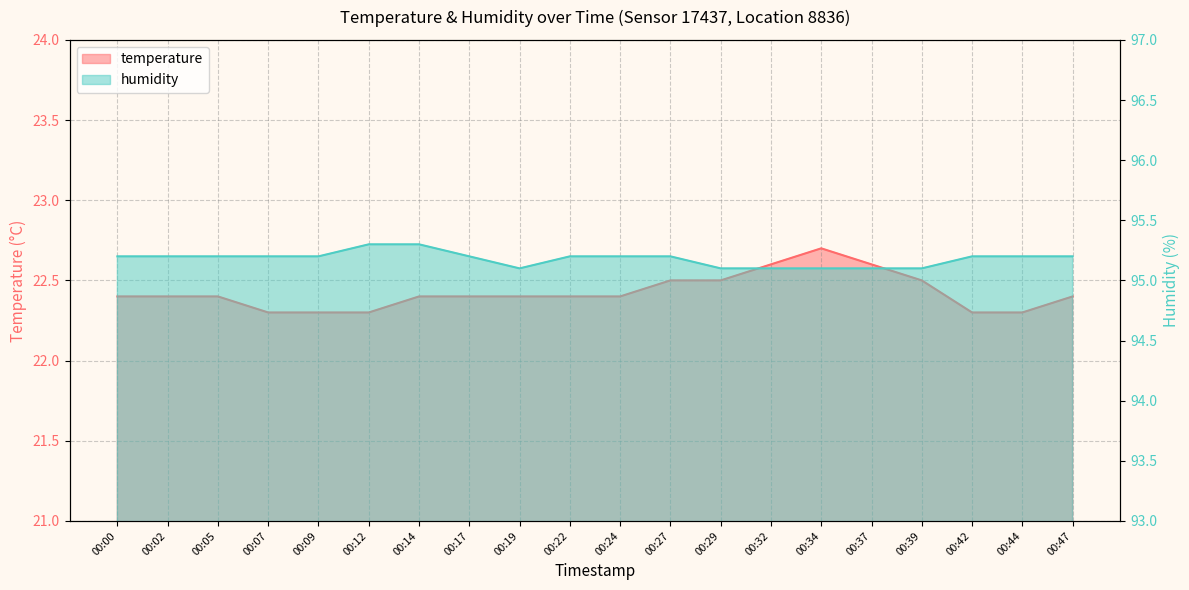

Reading left to right, what are all the values shown in this chart?

temperature: 22.4	22.4	22.4	22.3	22.3	22.3	22.4	22.4	22.4	22.4	22.4	22.5	22.5	22.6	22.7	22.6	22.5	22.3	22.3	22.4
humidity: 95.2	95.2	95.2	95.2	95.2	95.3	95.3	95.2	95.1	95.2	95.2	95.2	95.1	95.1	95.1	95.1	95.1	95.2	95.2	95.2